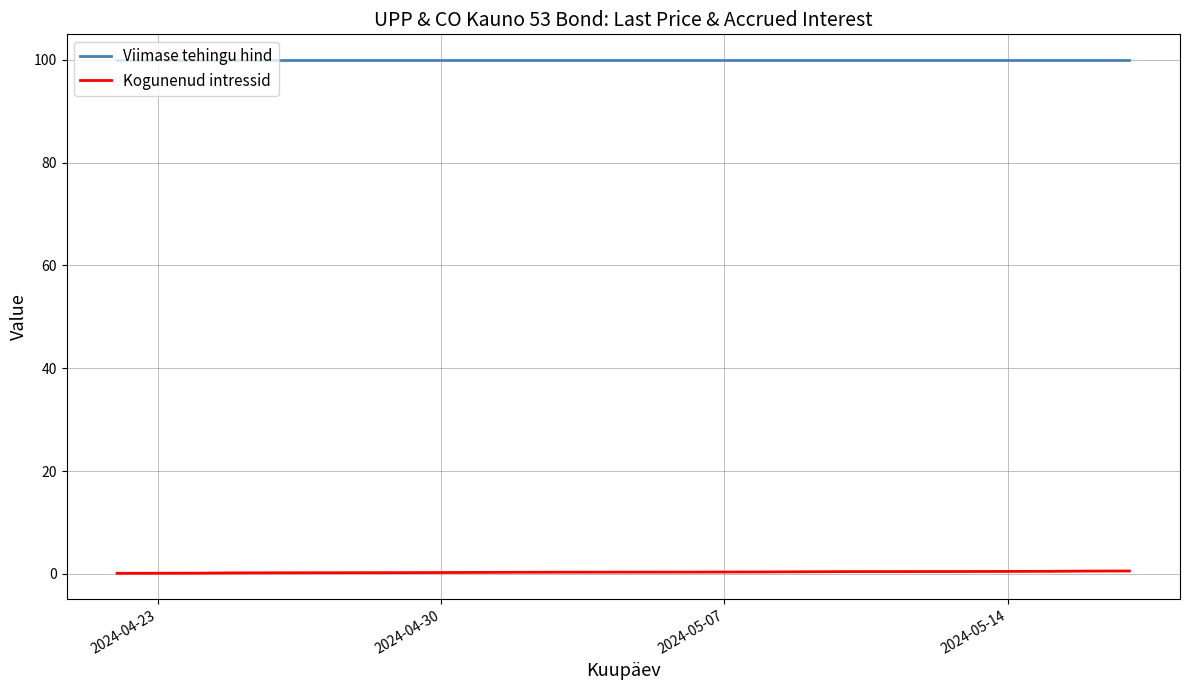

What is the average value of the Viimase tehingu hind series?

99.9